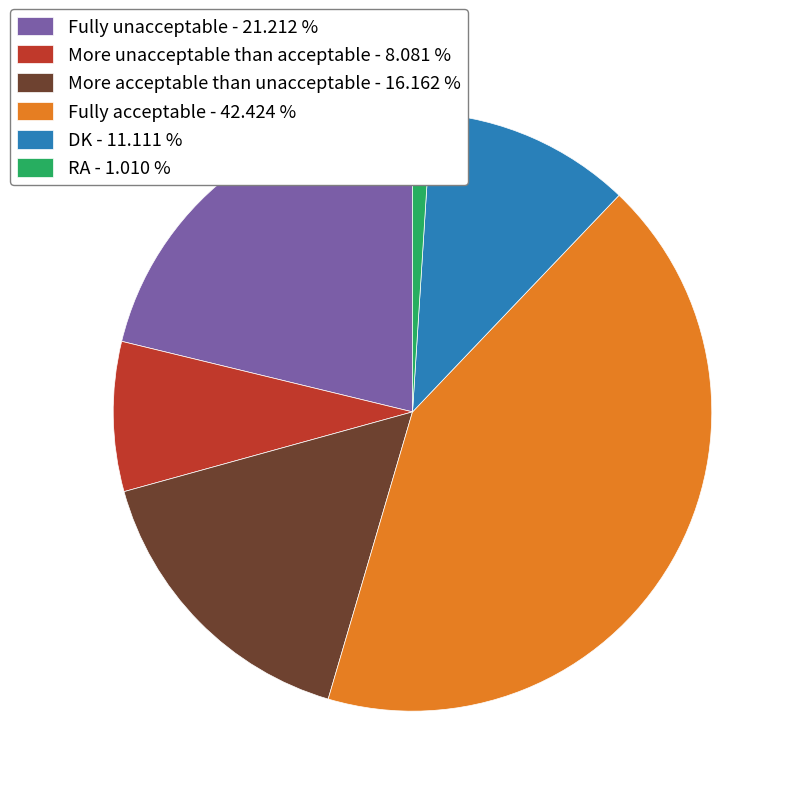

How many slices are in this pie chart?

6